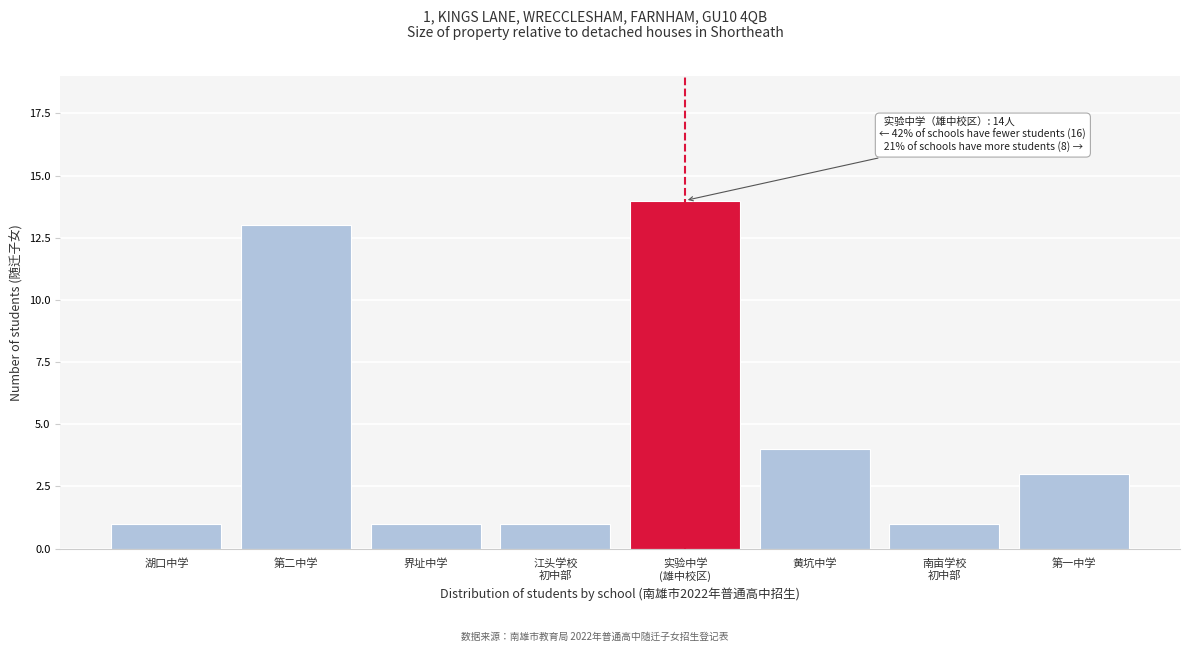

Reading left to right, list all the values displayed in this chart.

1	13	1	1	14	4	1	3